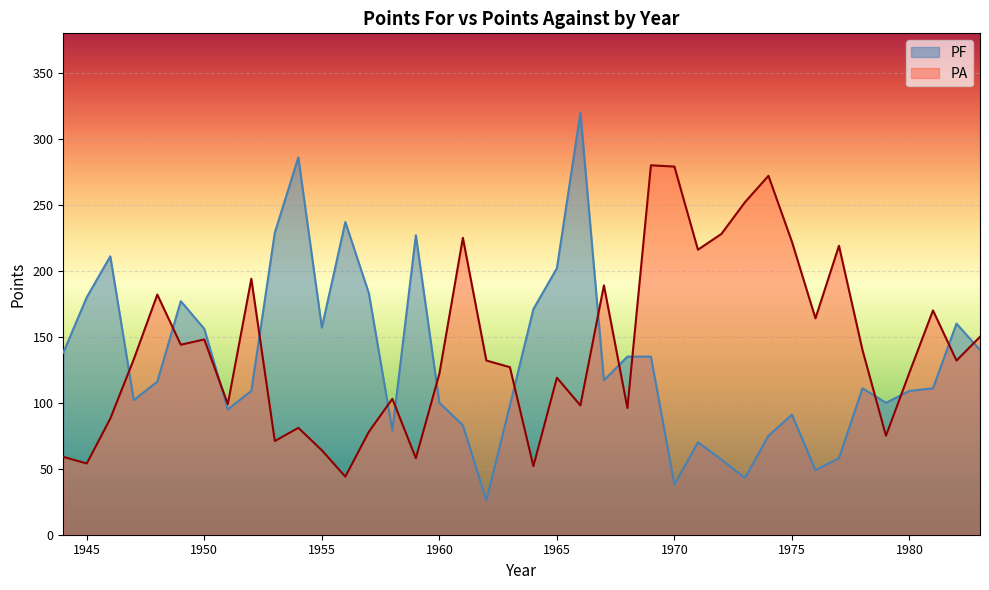

What is the average value of the PF series?

132